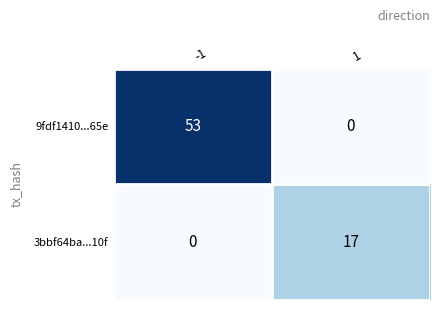

What is the difference between the 3bbf64ba...10f values at -1 and 1?

17